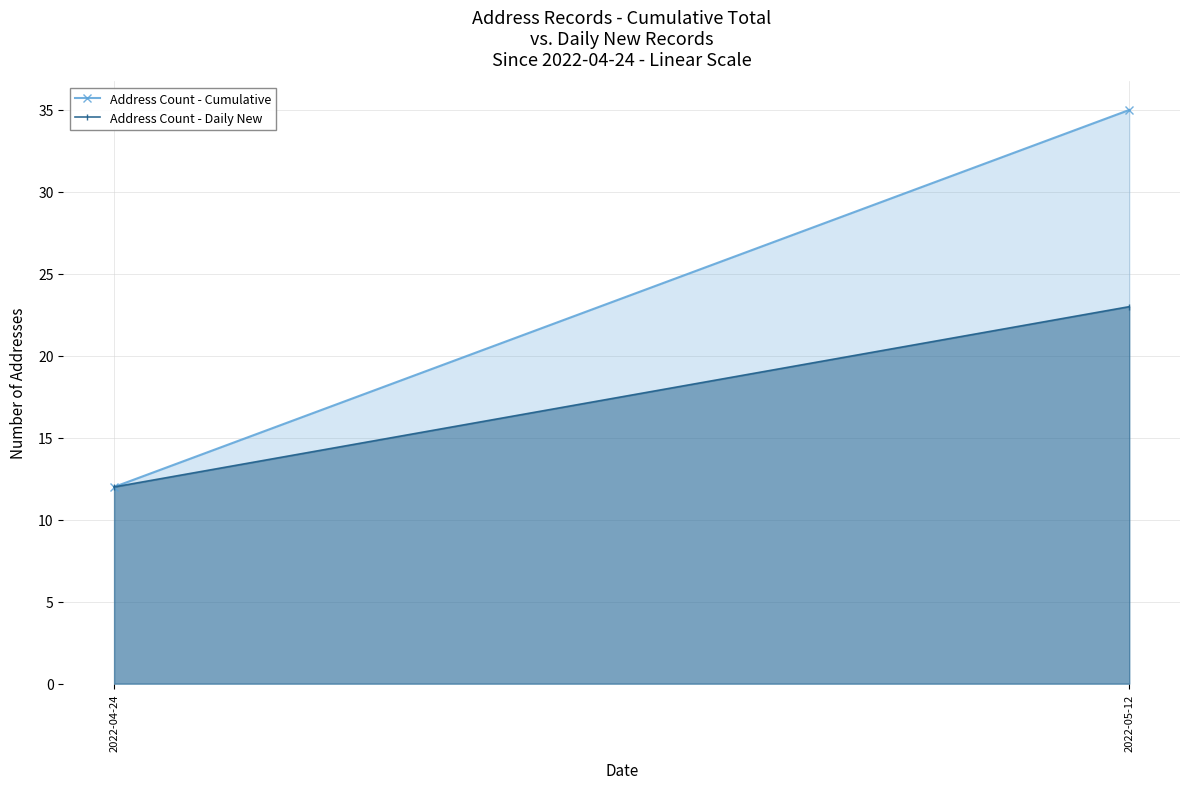

The Address Count - Cumulative series shows 18 at 2022-04-24. True or false?

False